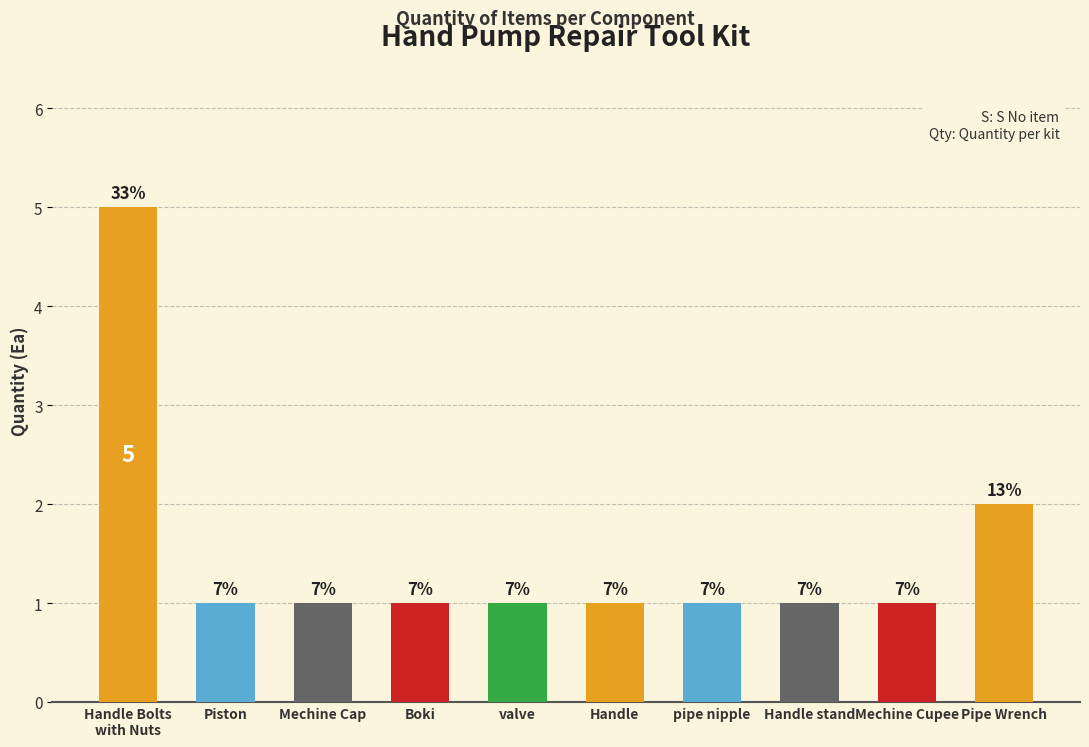

List the labels in order of value, smallest first.

Piston, Mechine Cap, Boki, valve, Handle, pipe nipple, Handle stand, Mechine Cupee, Pipe Wrench, Handle Bolts
with Nuts